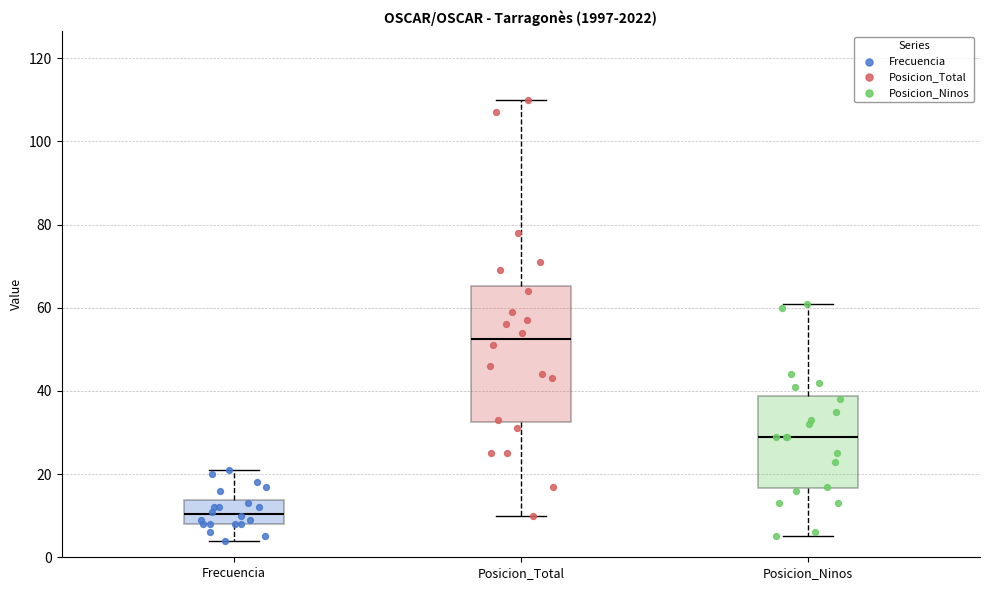

Which box has the highest median line?

Posicion_Total